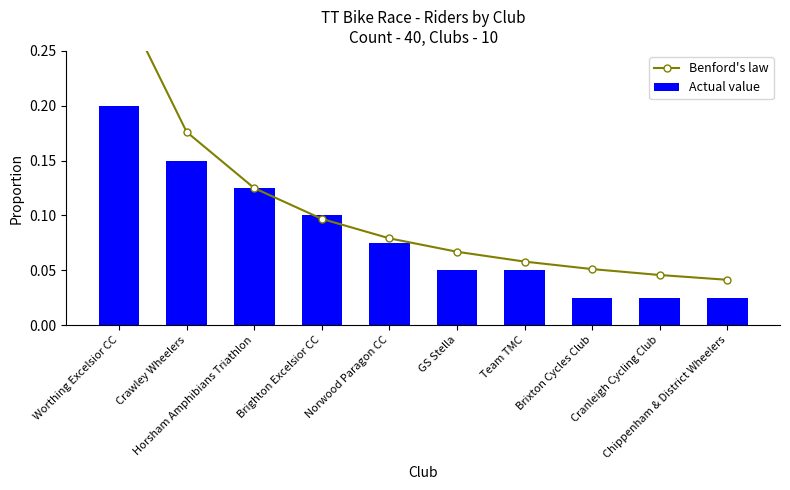

How many groups of bars are there?

10